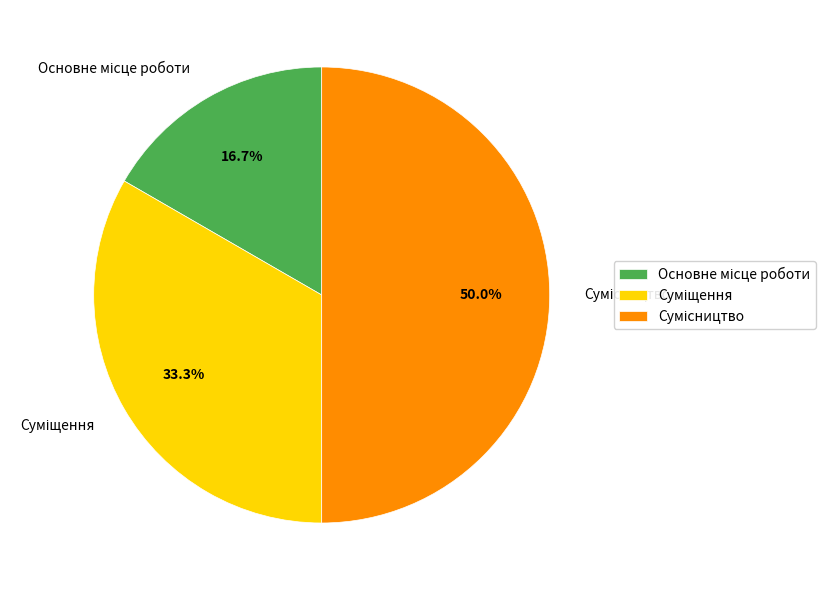

How many slices are in this pie chart?

3